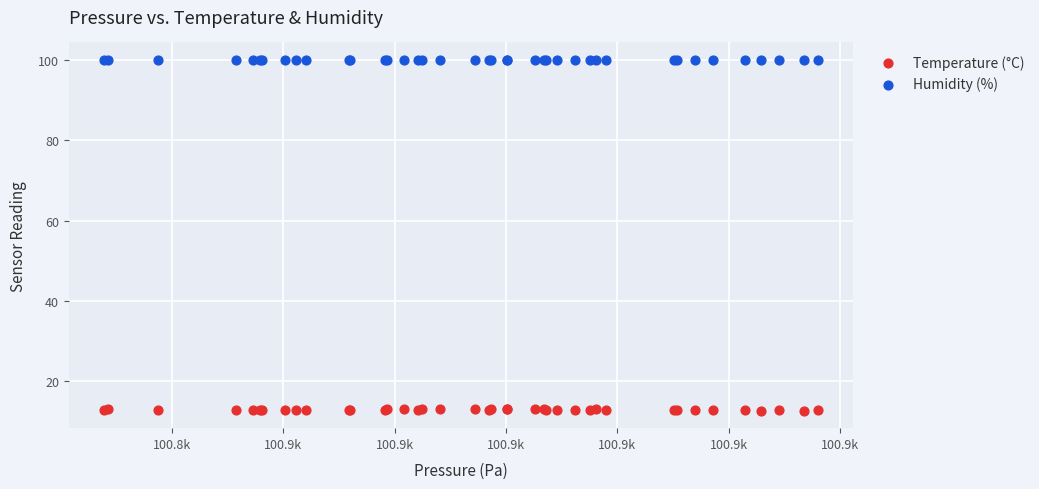

Which series contains the lowest Y value?

Temperature (°C)